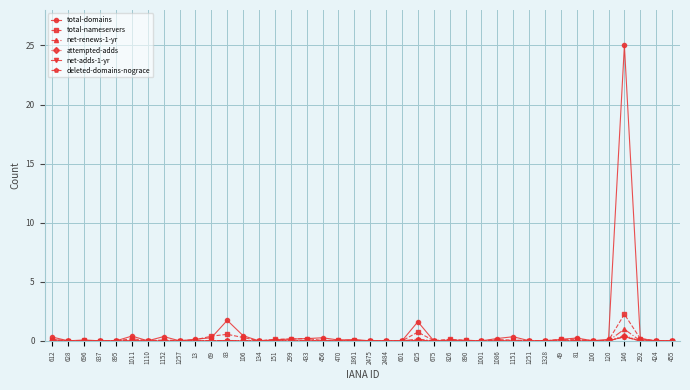

What is the maximum value shown in the chart?

25.0